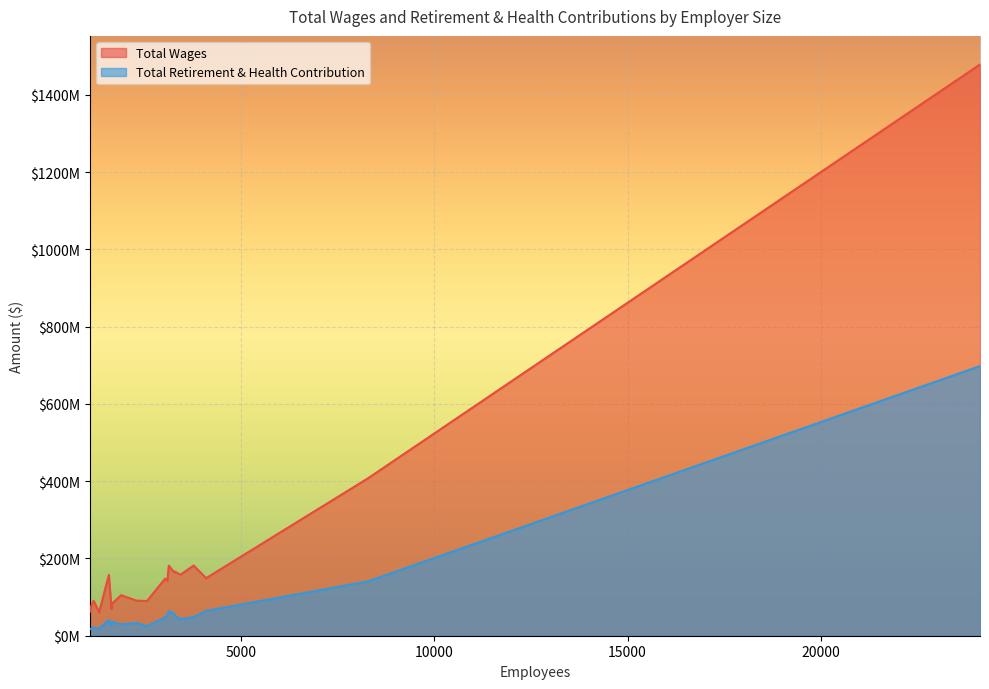

What is the difference between the maximum and second lowest values in the Total Wages series?

1416130935.0